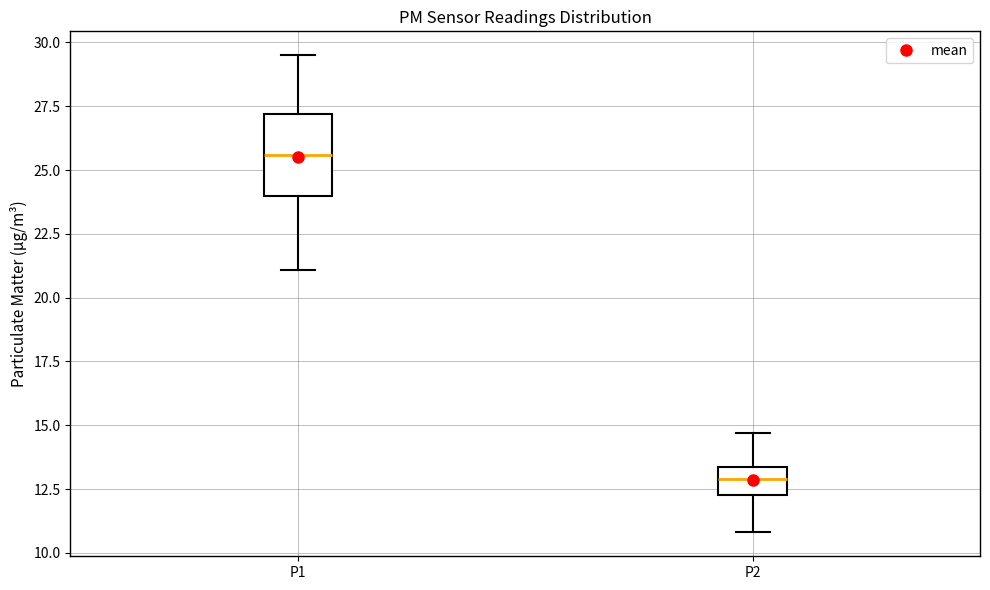

Comparing the boxes themselves (not the whiskers), which one is the tallest?

P1